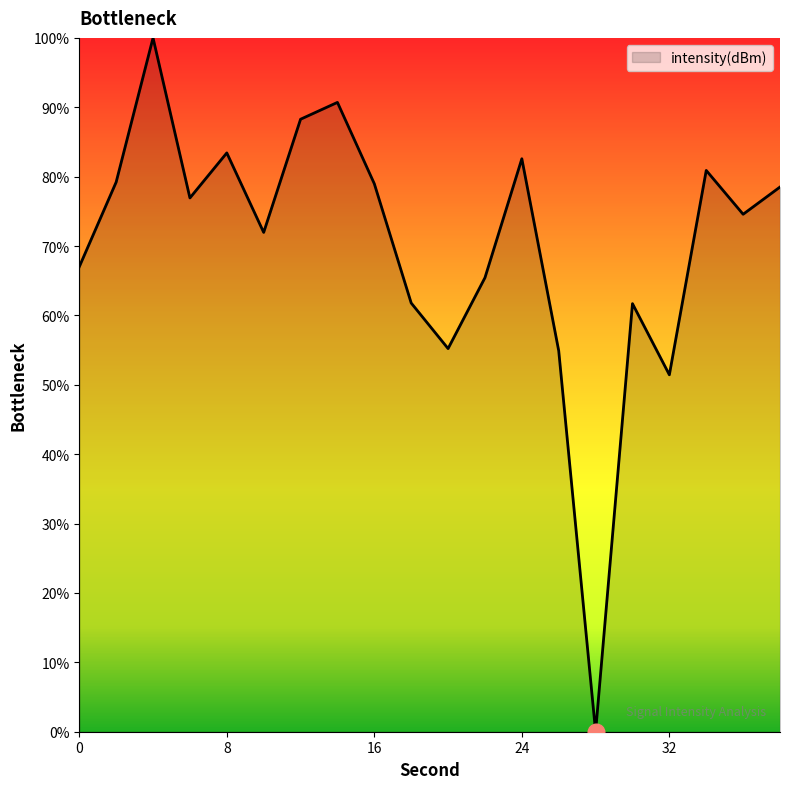

What is the maximum value shown in the chart?

100.0